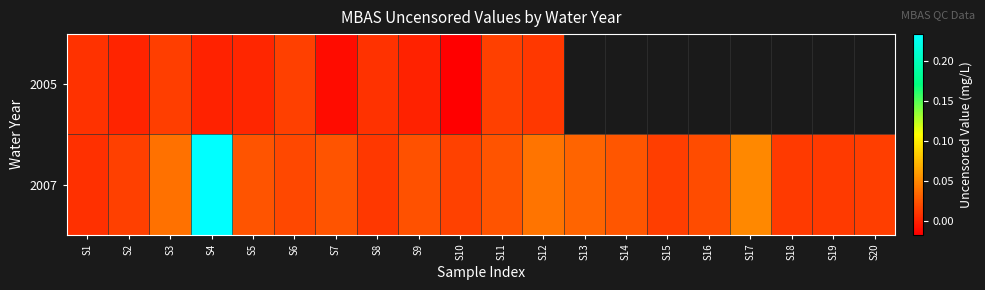

Which has a higher value, S10 or S12?

S12